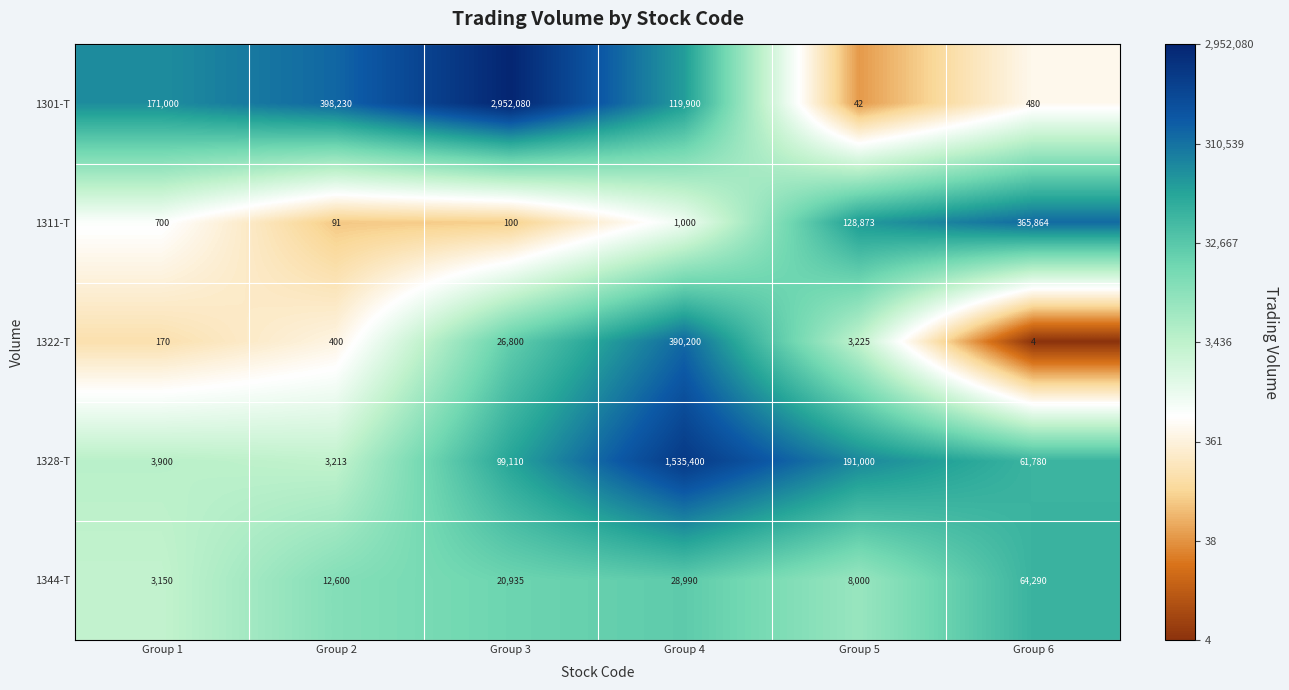

Is the value of 1301-T at Group 1 greater than the value of 1322-T at Group 4?

No